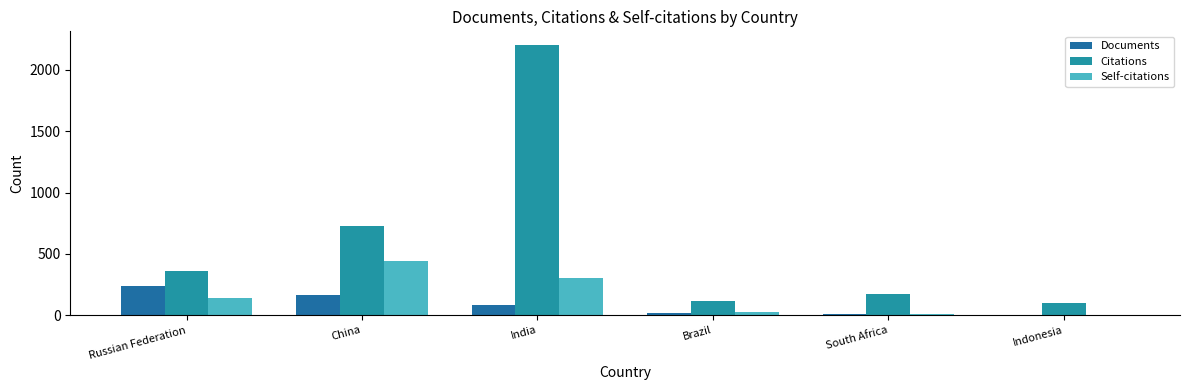

Count the number of categories in the chart.

6